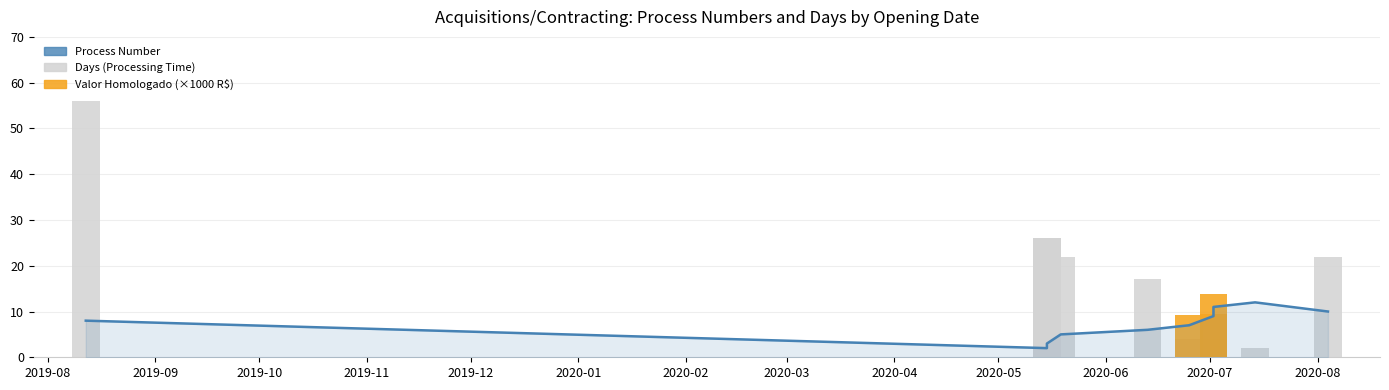

At which category is the sum across all series the highest?

2019-08